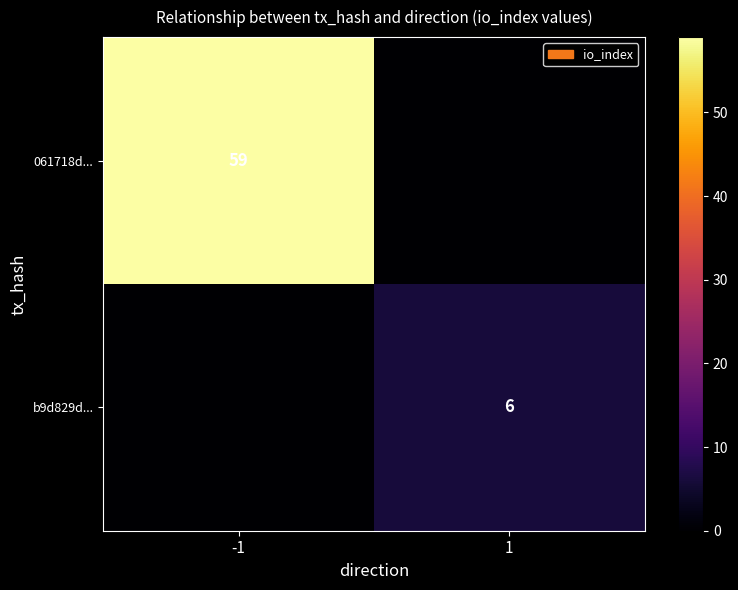

True or false: b9d829d... has a value of 3 at 1.

False